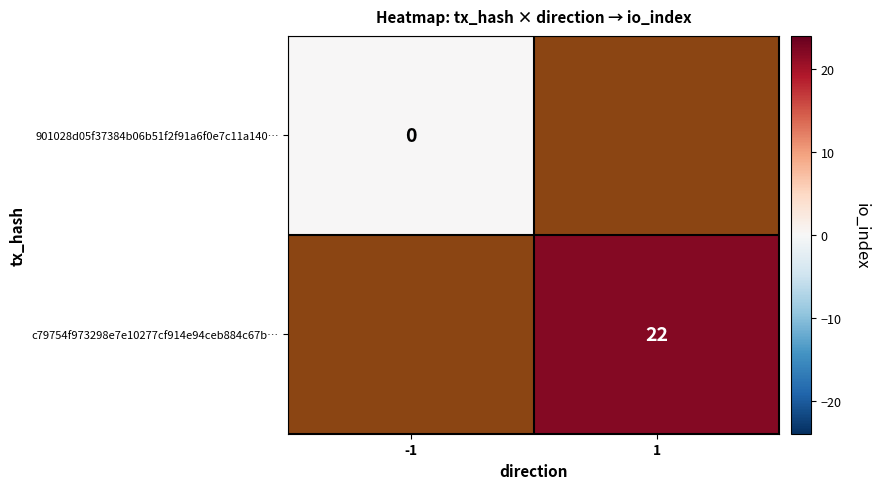

The c79754f973298e7e10277cf914e94ceb884c67b… series shows 22 at 1. True or false?

True